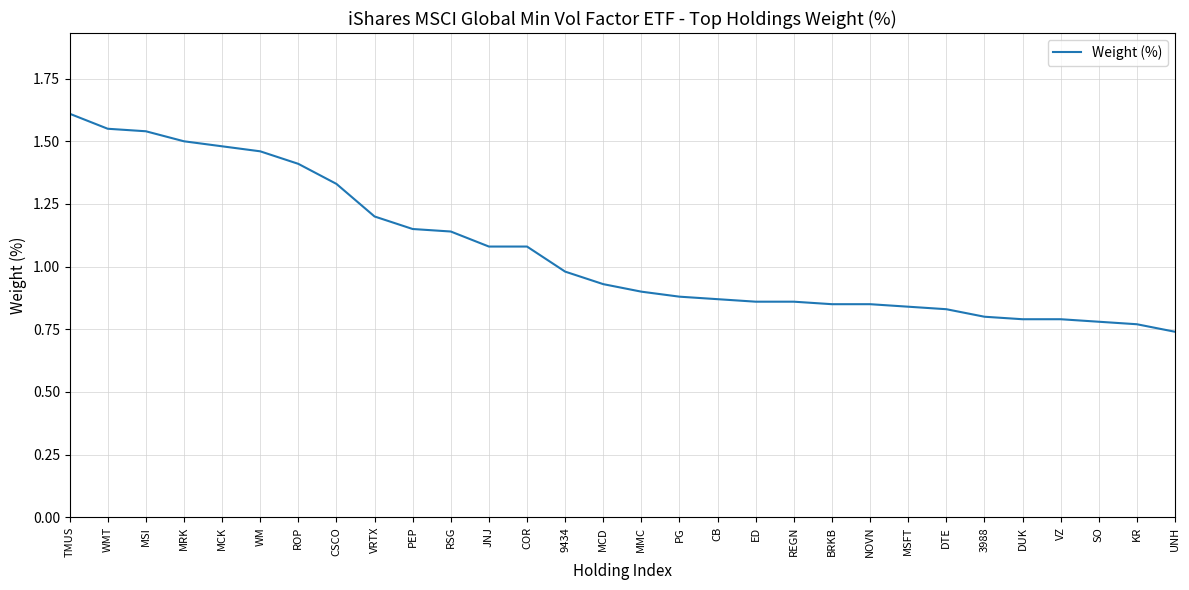

What position from the left is MMC?

16